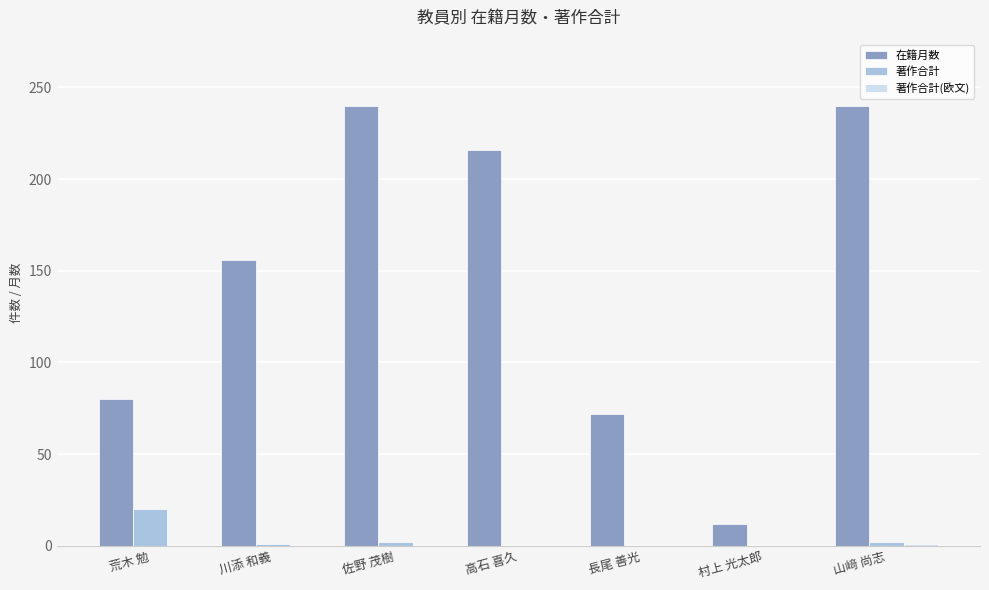

Between 川添 和義 and 山﨑 尚志, which series saw the biggest shift?

在籍月数